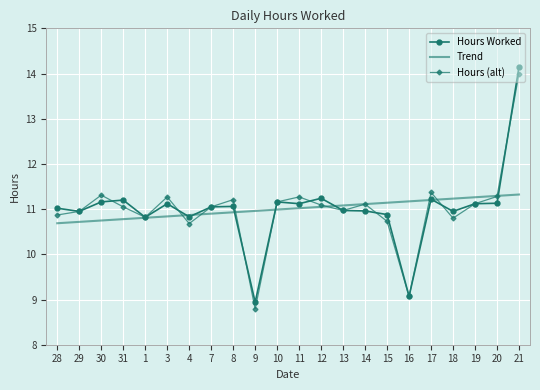

What position from the left is 3?

6